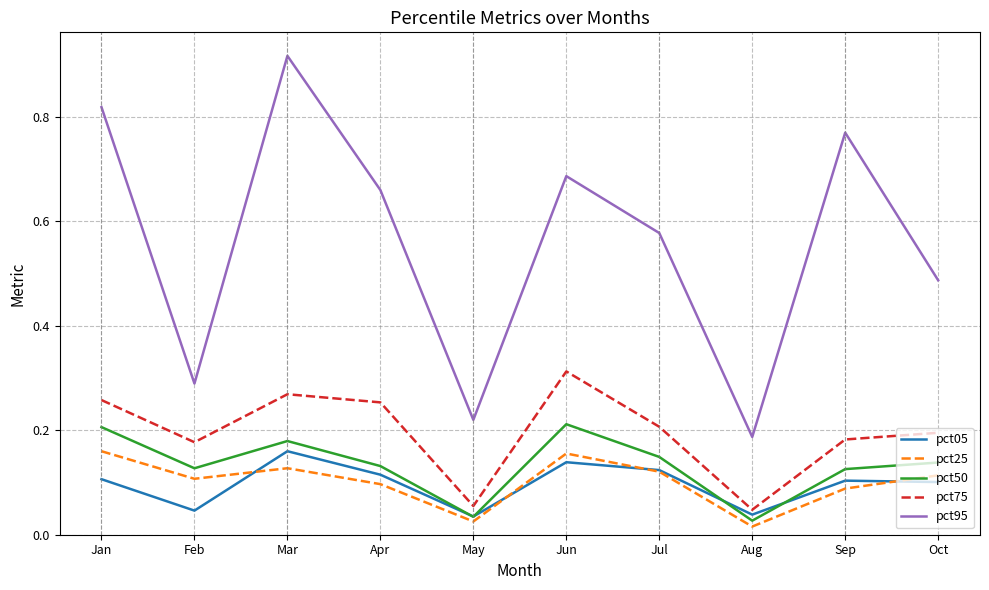

Is this an area chart (filled region under the line)?

No